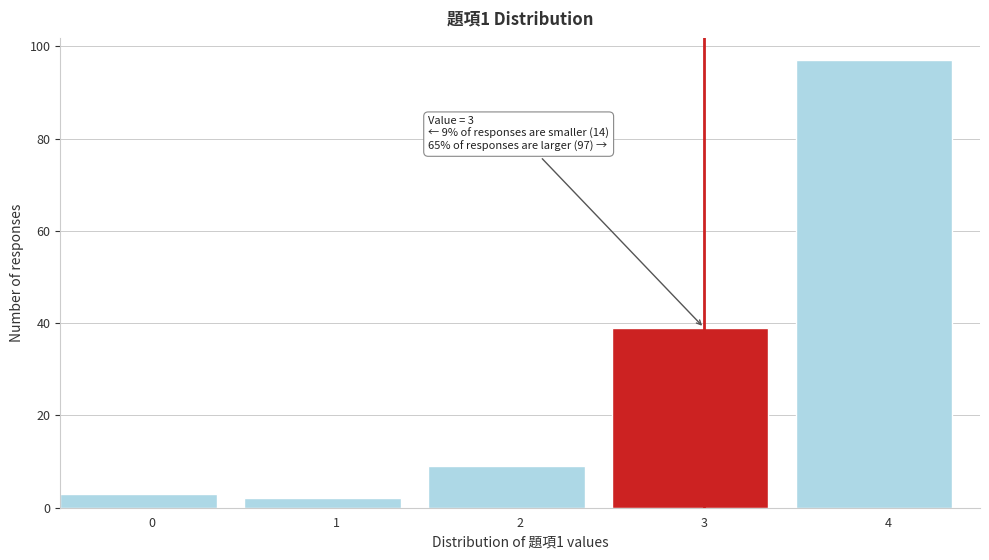

Reading right to left, extract all data points from this chart.

97	39	9	2	3